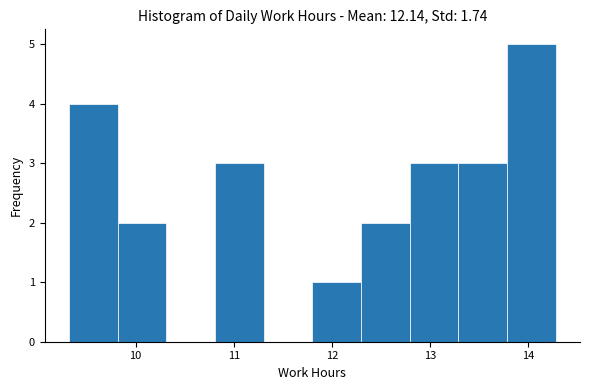

How tall is the bar that spans 9.3 to 9.8 on the x-axis? Neither the bar edges nor the heights are printed on the chart, so give them approximately, as read against the axes.

4